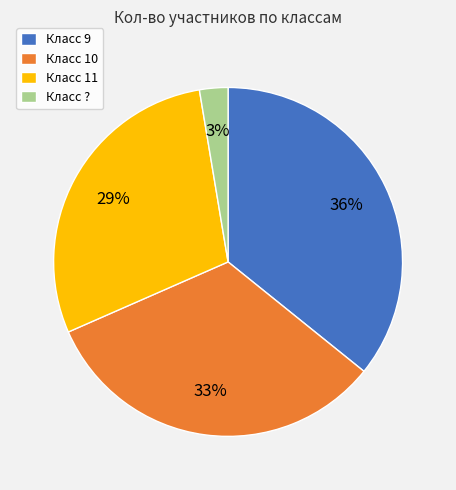

How many slices are in this pie chart?

4